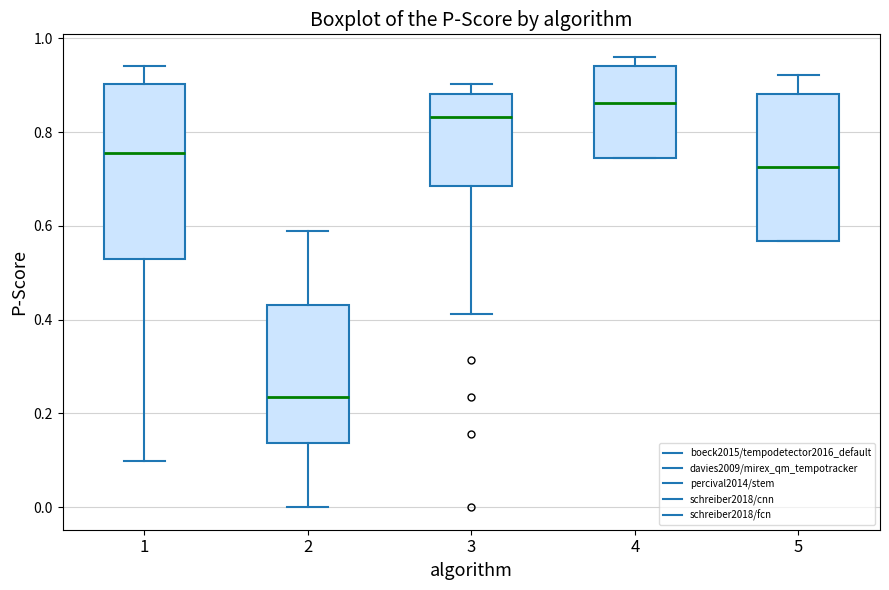

Reading left to right, read every box against the y-axis: the position of its median line, the range the box covers, and the ends of its whiskers. The values are not printed on the chart, so give them approximately, as read against the axis.

1: median 0.76, box 0.52 to 0.90, whiskers 0.10 to 0.94
2: median 0.24, box 0.14 to 0.44, whiskers 0.00 to 0.58
3: median 0.84, box 0.68 to 0.88, whiskers 0.42 to 0.90
4: median 0.86, box 0.74 to 0.94, whiskers 0.74 to 0.96
5: median 0.72, box 0.56 to 0.88, whiskers 0.56 to 0.92